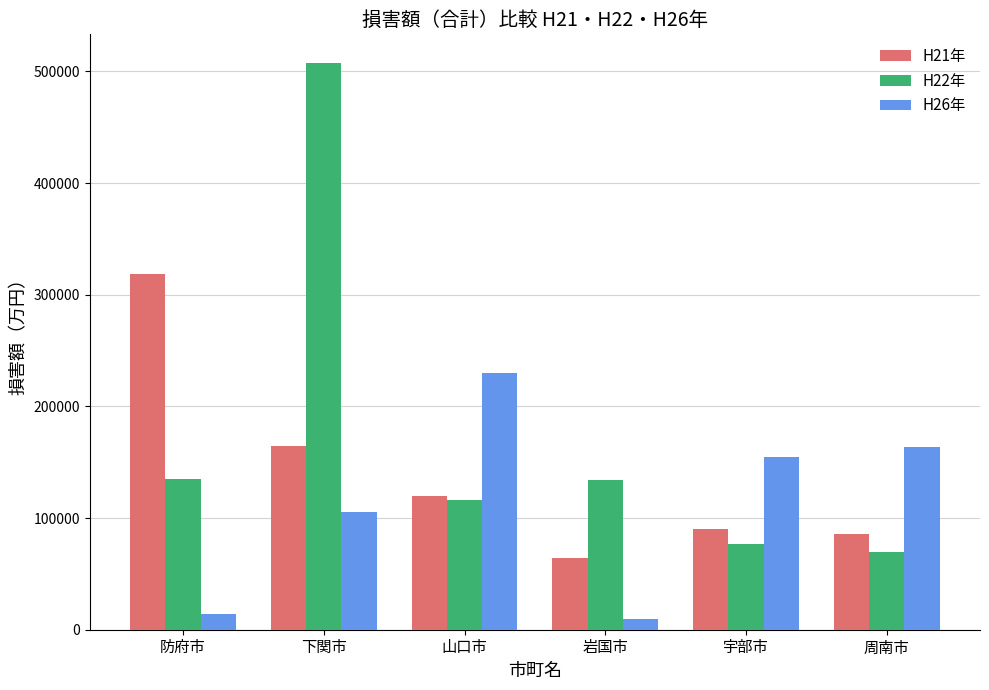

True or false: H26年 has a value of 13997 at 防府市.

True